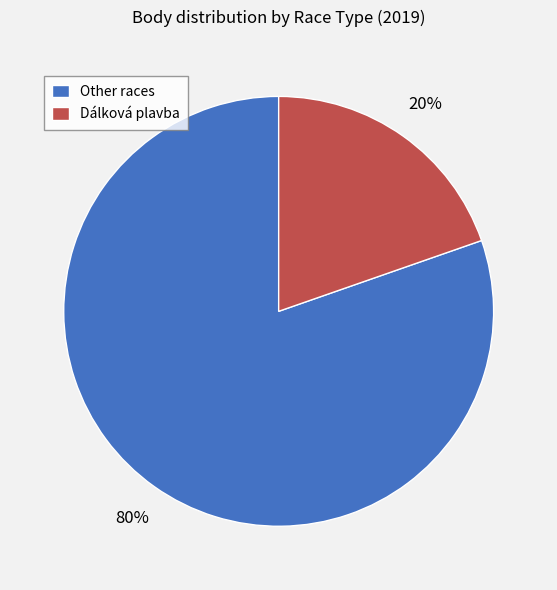

Between Other races and Dálková plavba, which is larger?

Other races